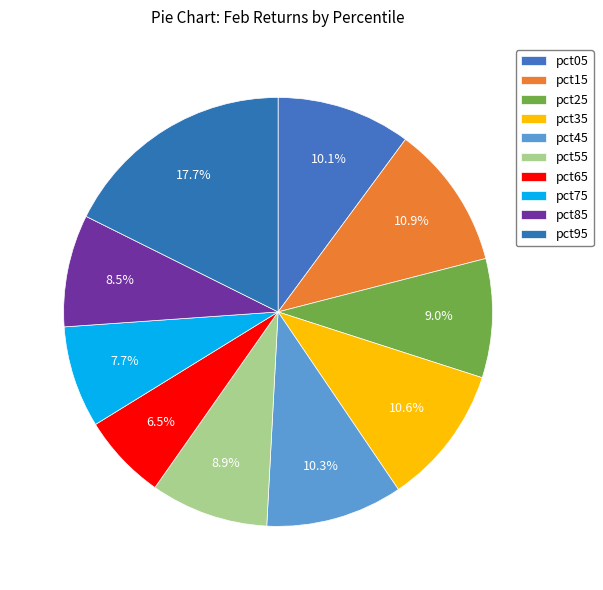

Count the number of slices in the pie.

10